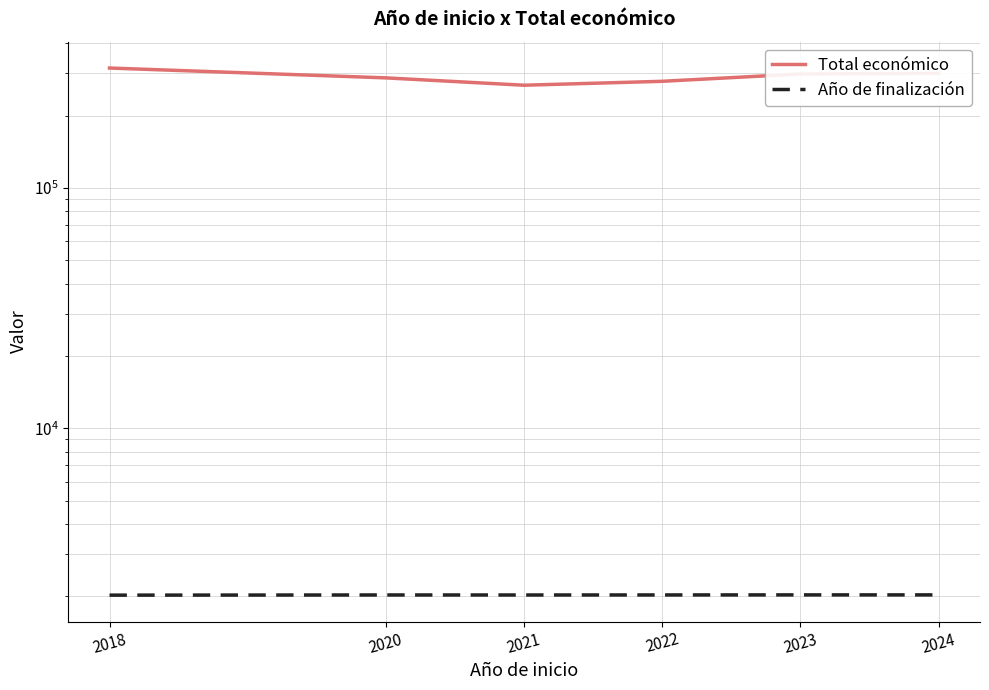

What is the average value of the Año de finalización series?

2023.4